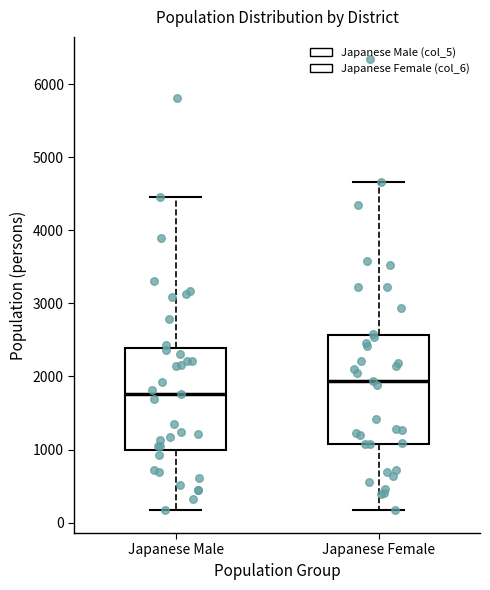

Reading left to right, transcribe this box plot: for each box, give where its median line is, the range the box spans, and where its two whiskers end, as read against the y-axis. The values are not printed on the chart, so give them approximately, as read against the axis.

Japanese Male: median 1800, box 1000 to 2400, whiskers 200 to 4500
Japanese Female: median 1900, box 1100 to 2600, whiskers 200 to 4700